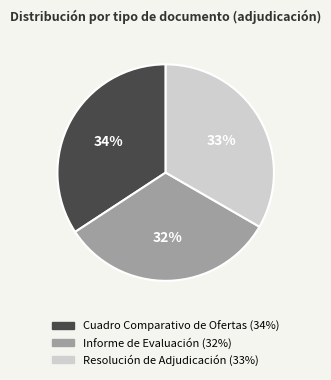

Combined, do Cuadro Comparativo de Ofertas and Informe de Evaluación account for over 50%?

Yes